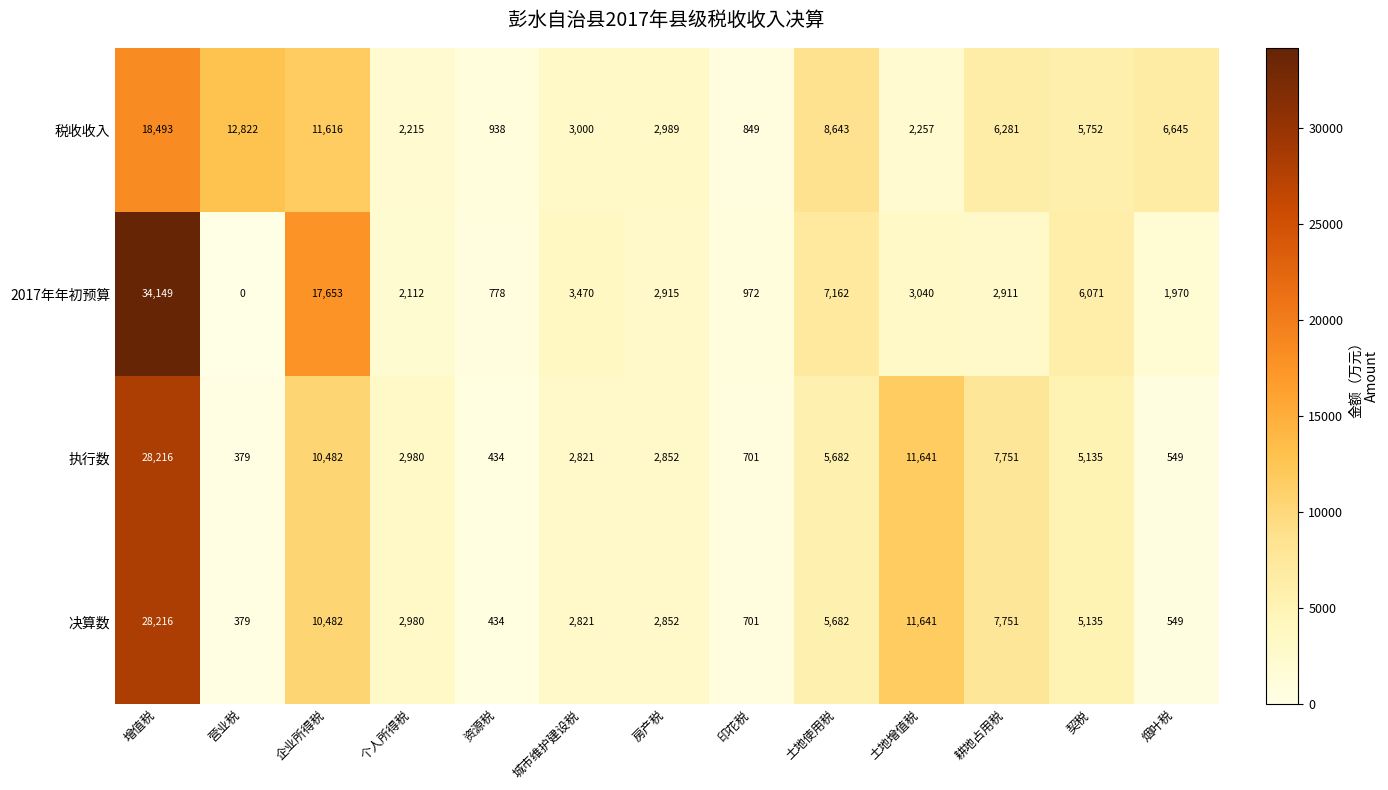

What is the sum of all 执行数 values?

79623